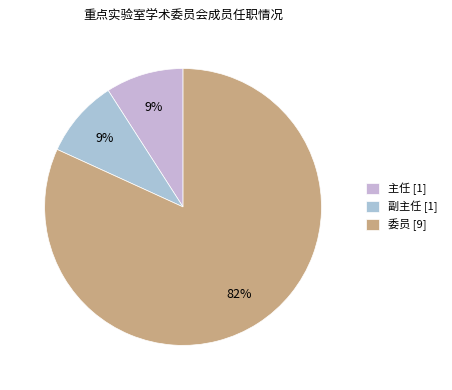

The 主任 slice represents 9% of the pie. True or false?

True